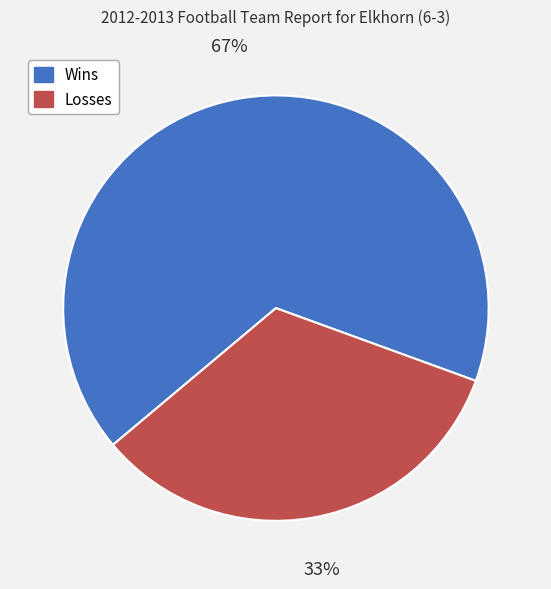

Which slice is the largest?

Wins